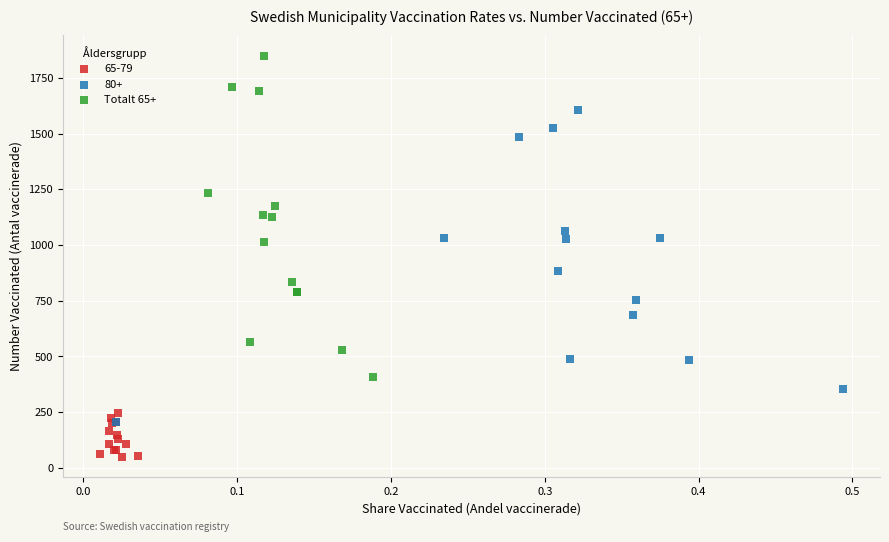

Which series contains the lowest Y value?

65-79